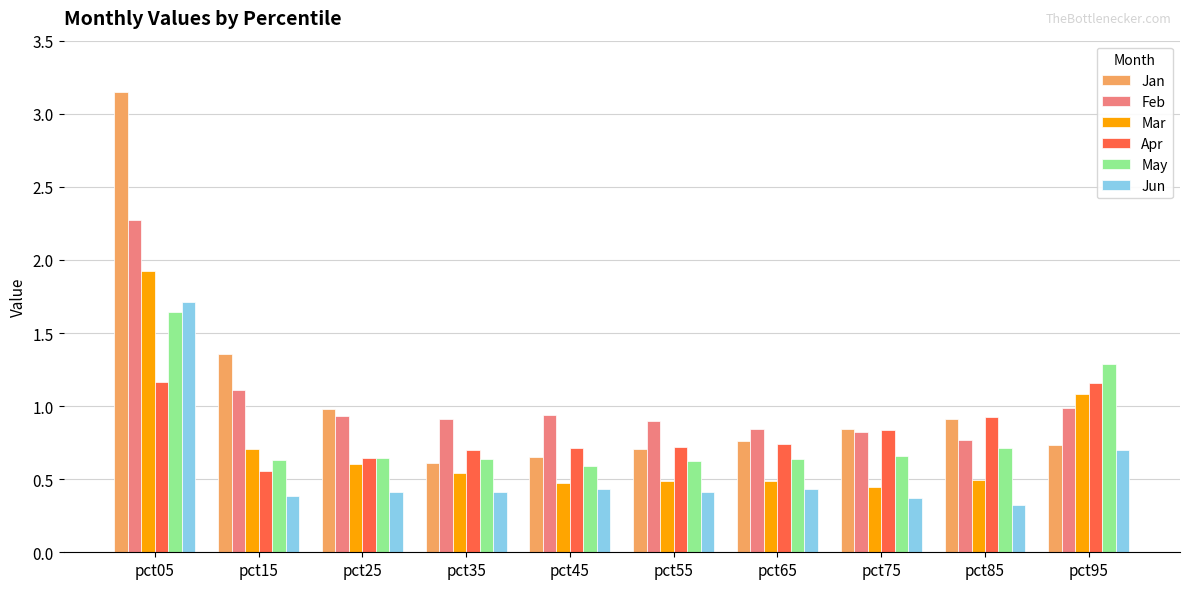

Which series has the widest spread of values?

Jan